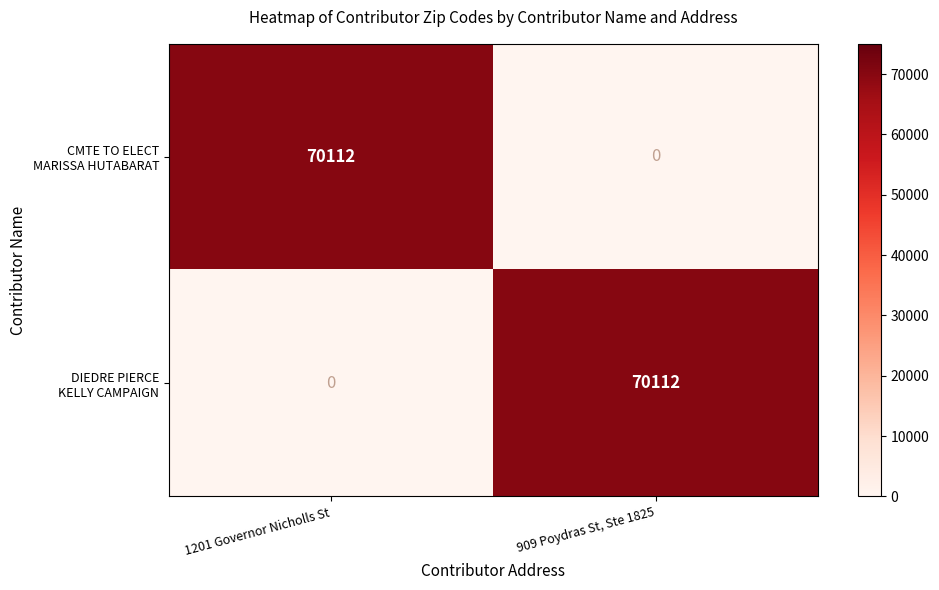

How many distinct data groups are displayed?

2